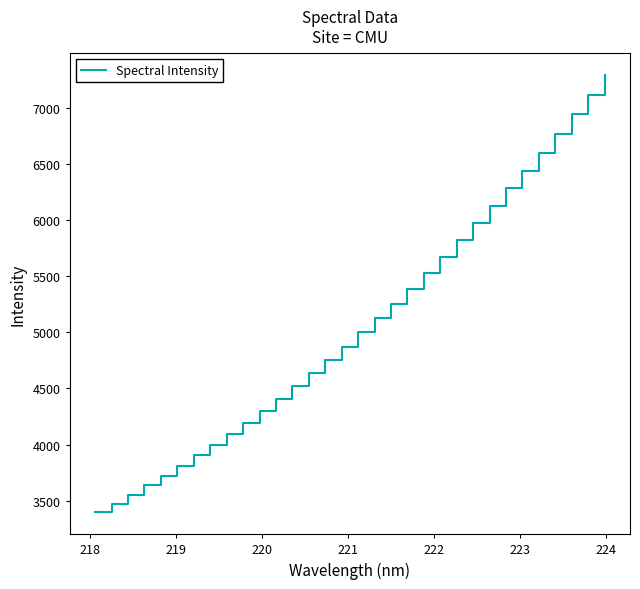

What is the difference between the maximum and minimum values?

3897.1